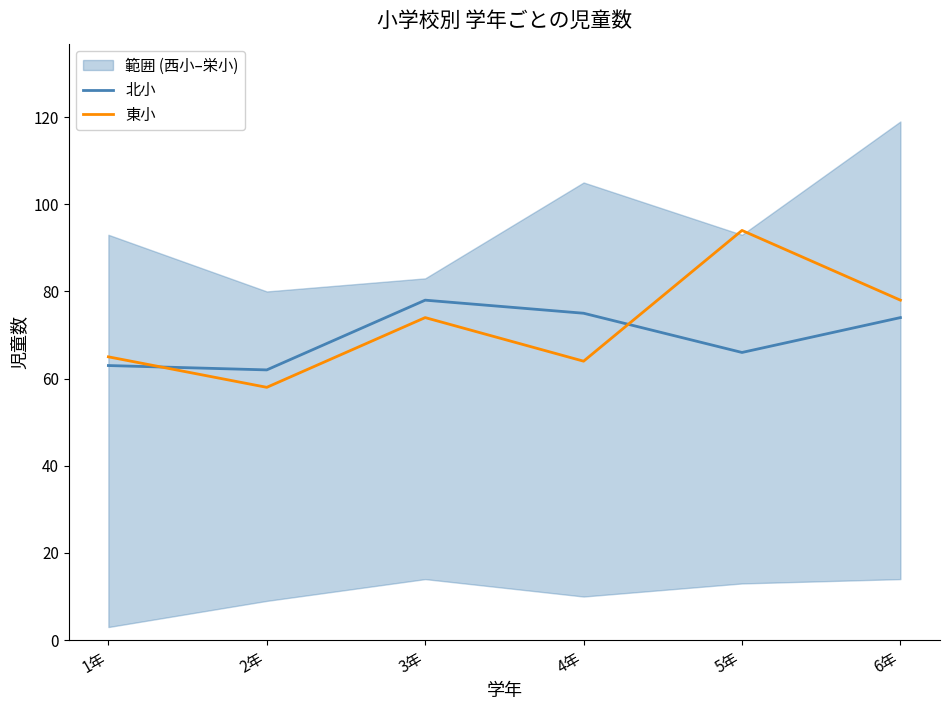

How many data points in 東小 are above 74?

2